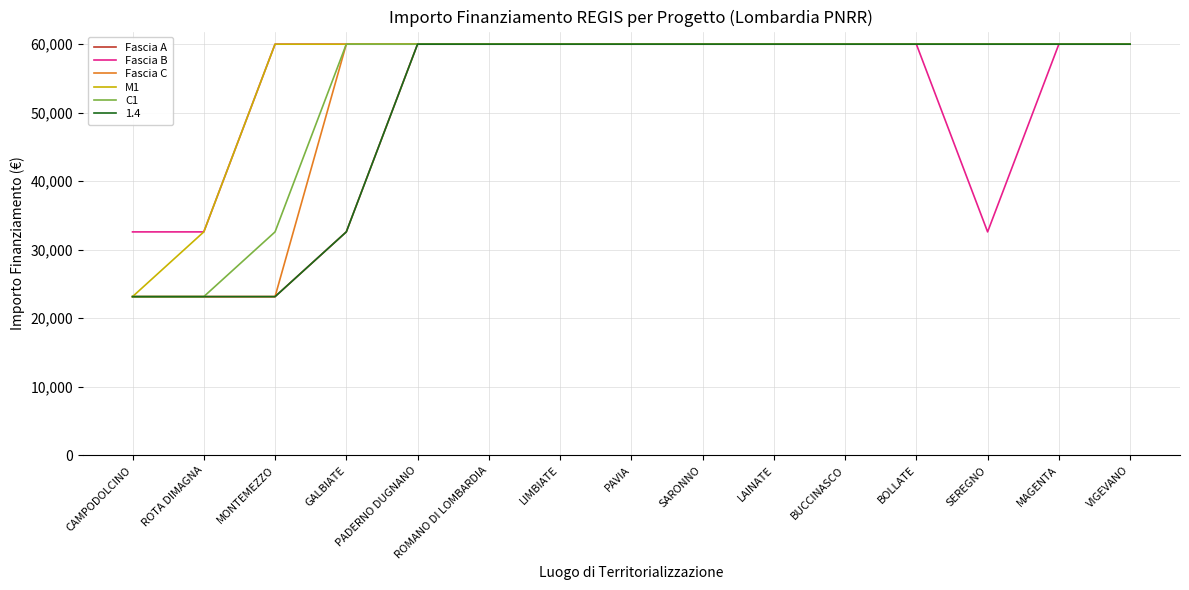

True or false: C1 and Fascia B intersect in this chart.

False